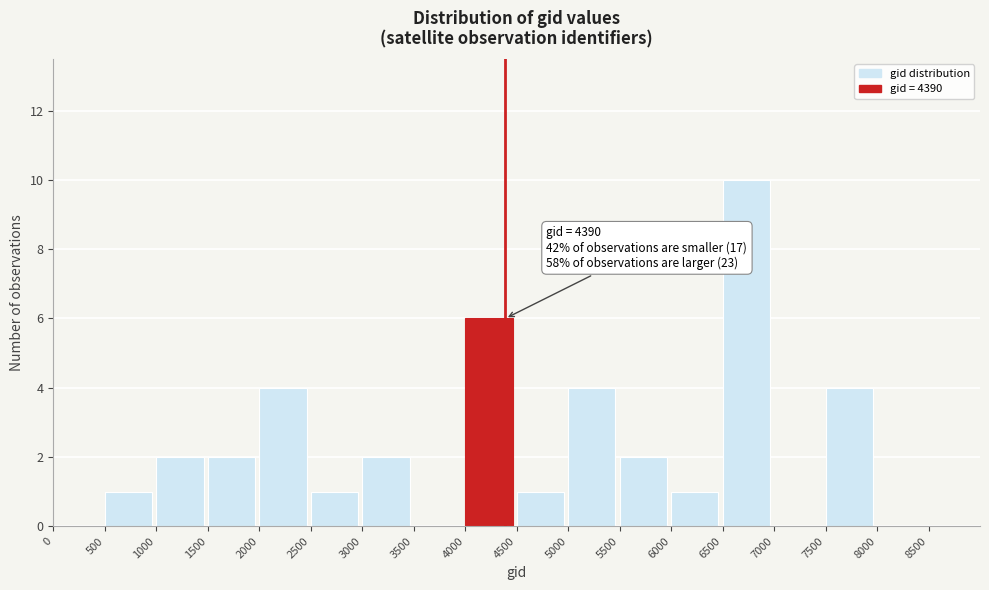

Over which range of the x-axis is the bar tallest?

6500 to 7000